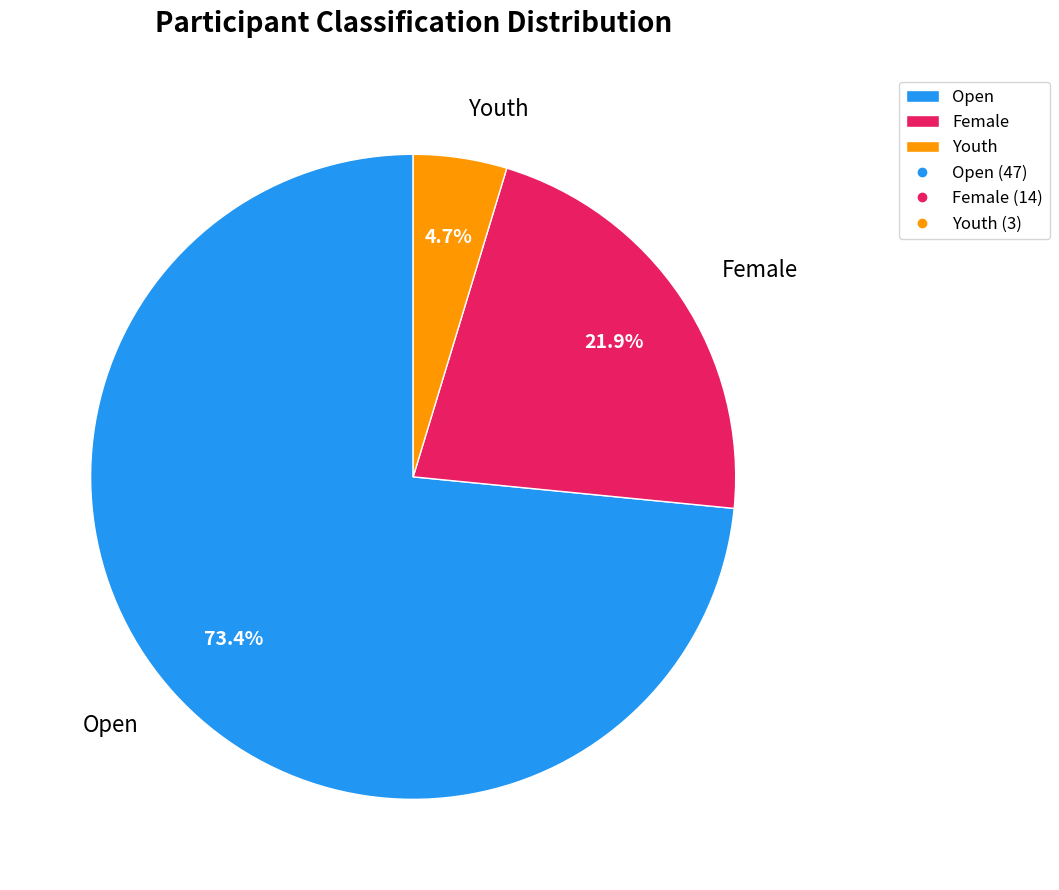

Rank the categories by value from highest to lowest.

Open, Female, Youth